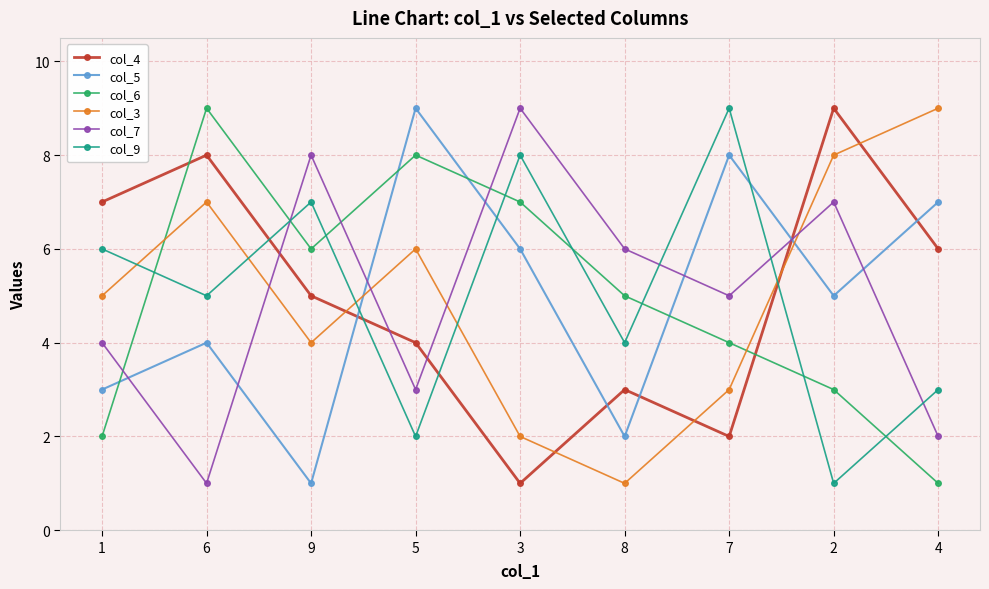

How many data points in col_6 are less than 5?

4